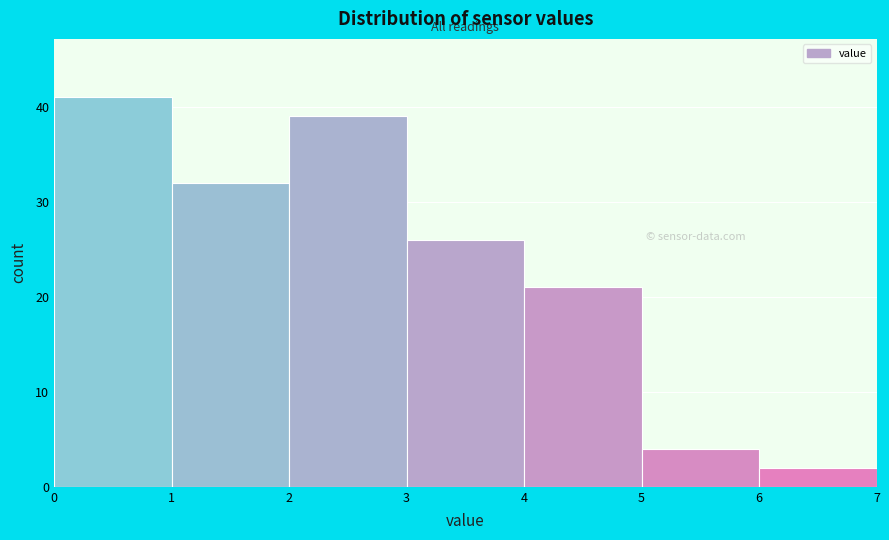

Reading left to right, list every bar in this chart as the range it spans on the x-axis followed by its height. The values are not printed on the chart, so give them approximately, as read against the axis.

0 to 1: 41
1 to 2: 32
2 to 3: 39
3 to 4: 26
4 to 5: 21
5 to 6: 4
6 to 7: 2